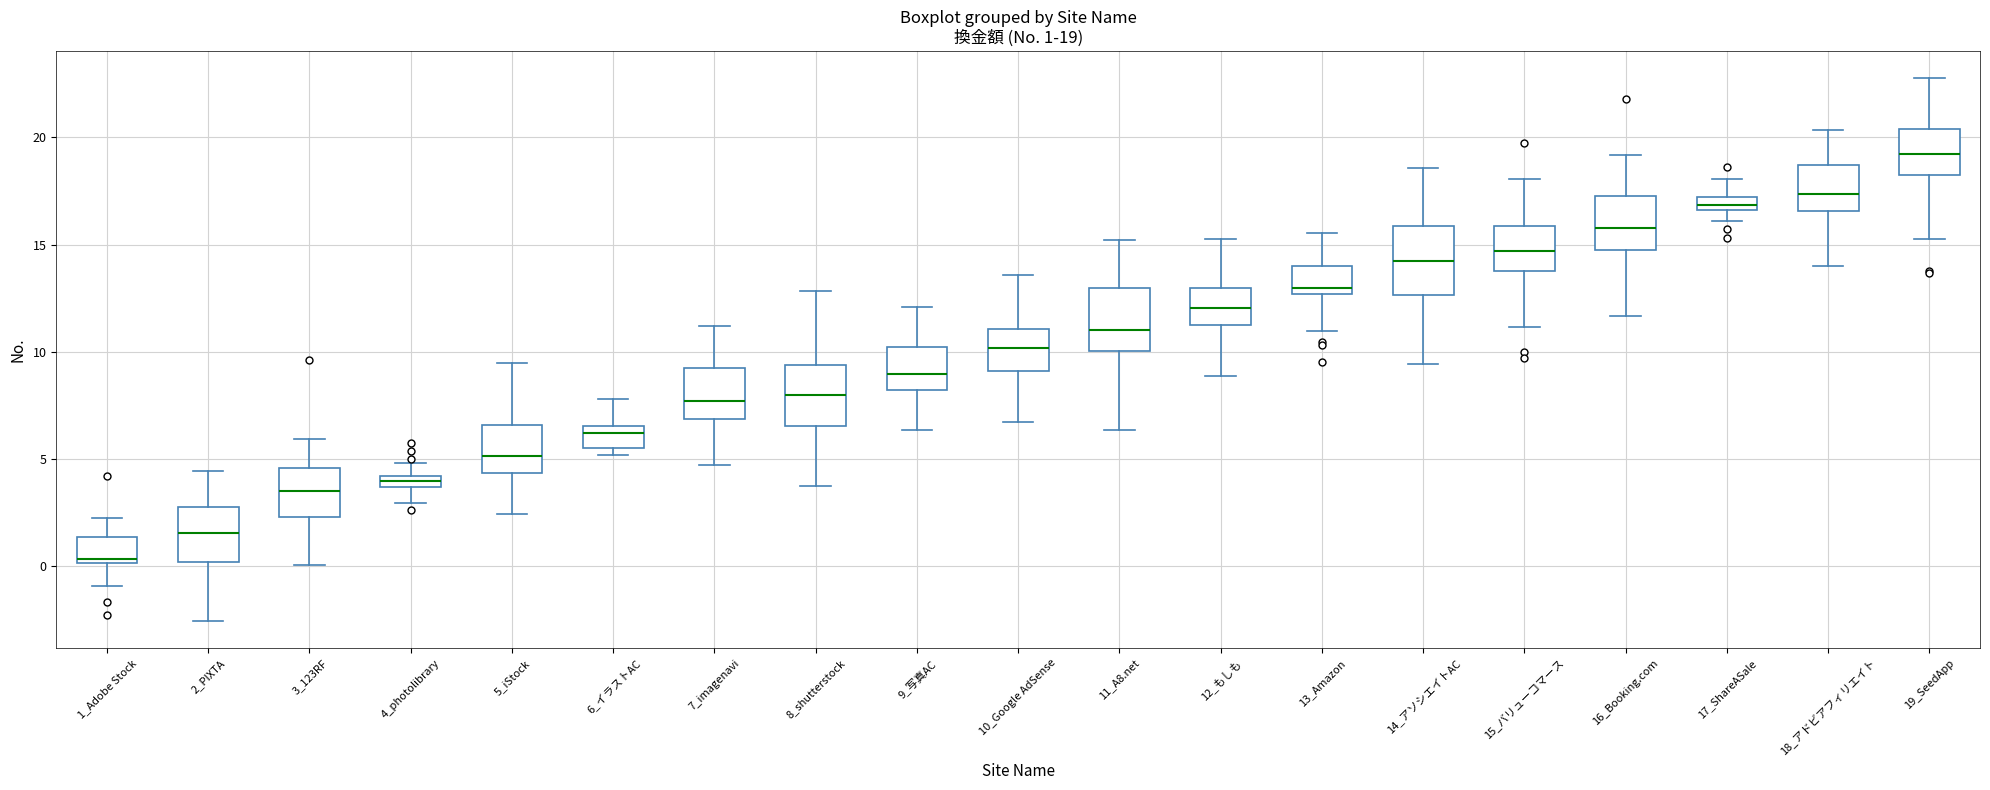

Which box's median line is the highest?

19_SeedApp